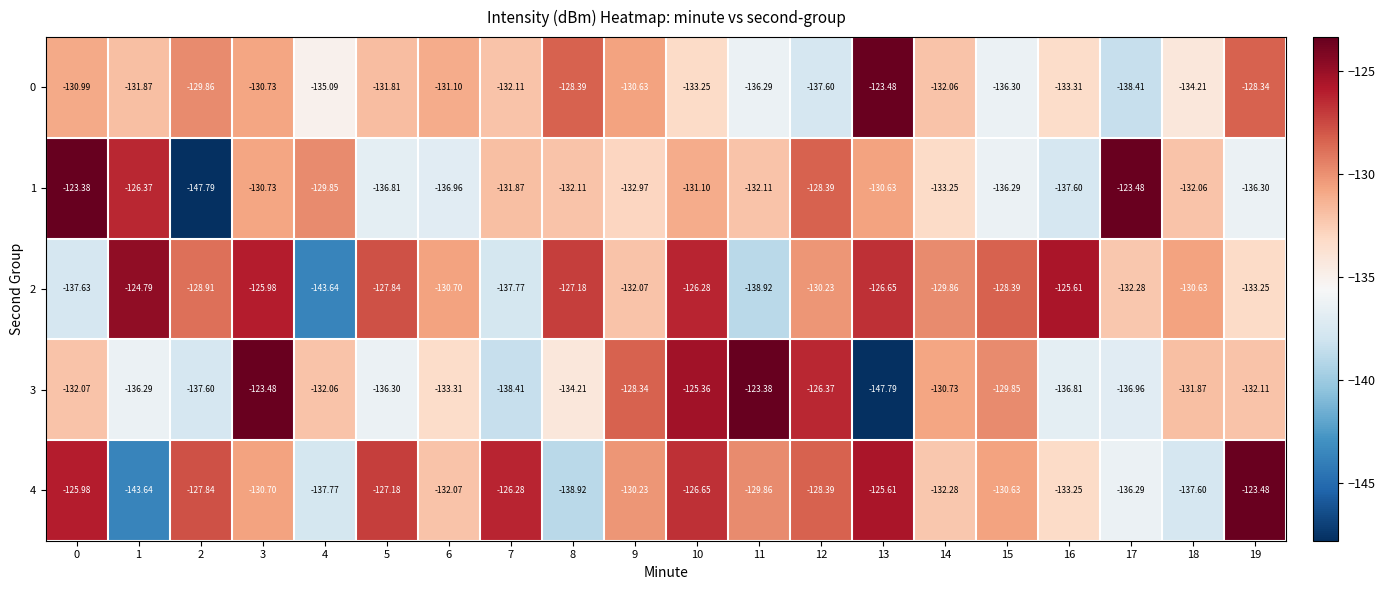

What is the total value across all series at 0?

-650.0